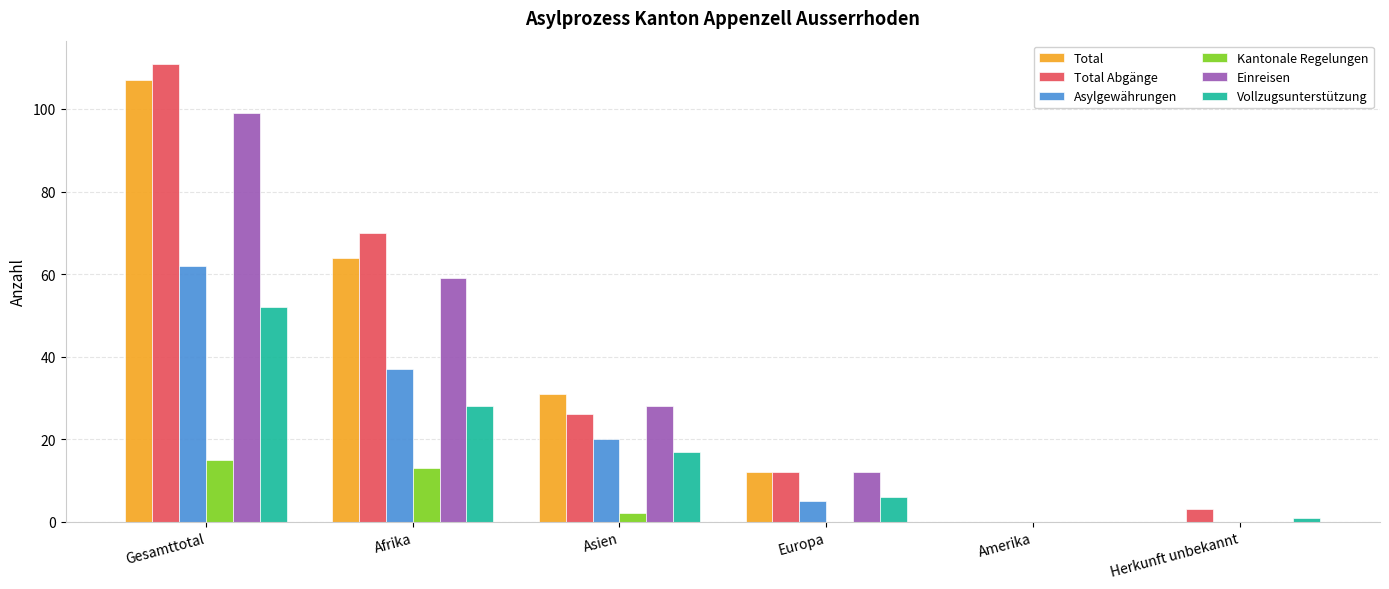

Where does the Asylgewährungen series first go above 20?

Gesamttotal